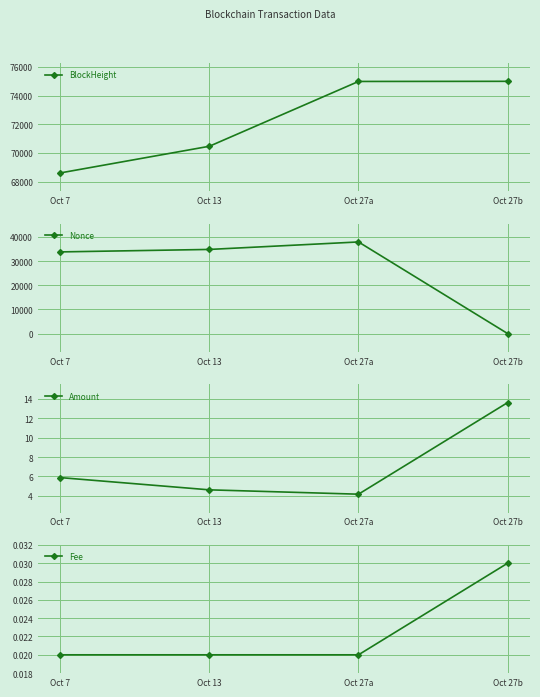

Rank the series at Oct 27a from highest to lowest value.

BlockHeight, Nonce, Amount, Fee